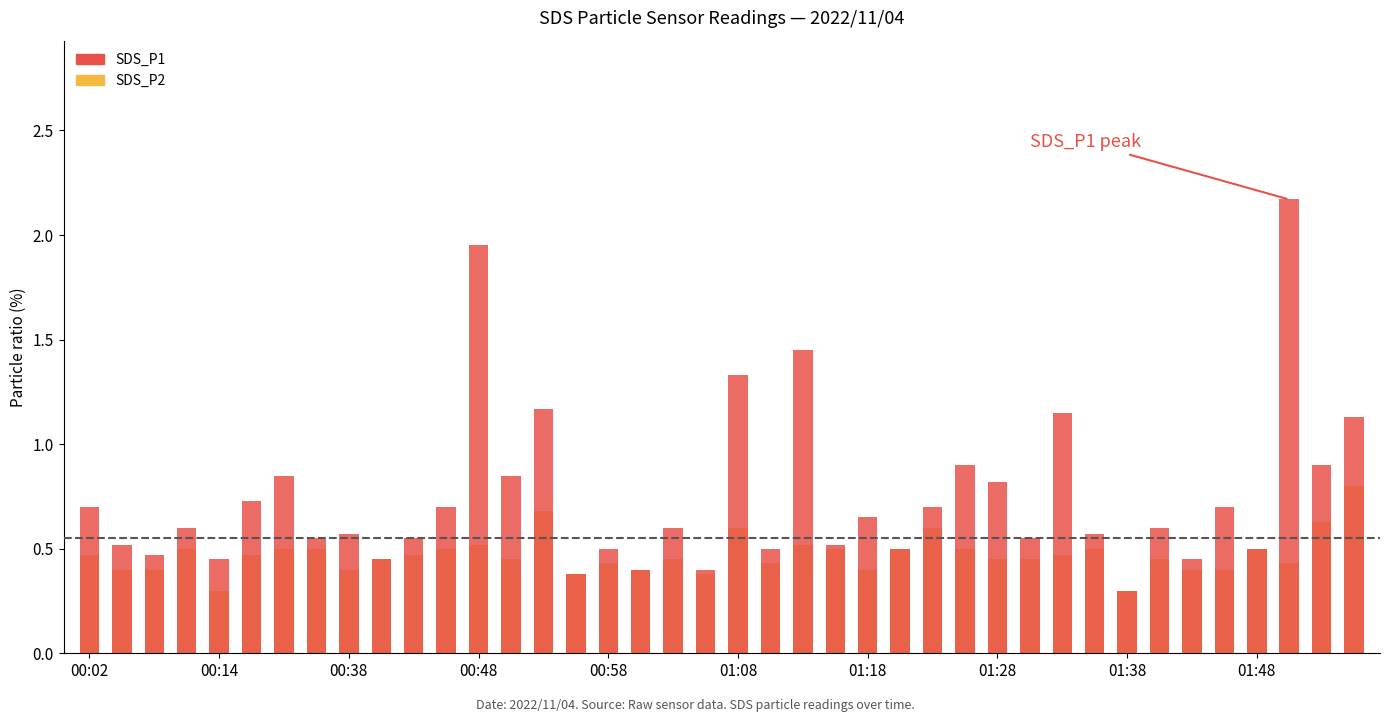

Count the number of data series in this chart.

2